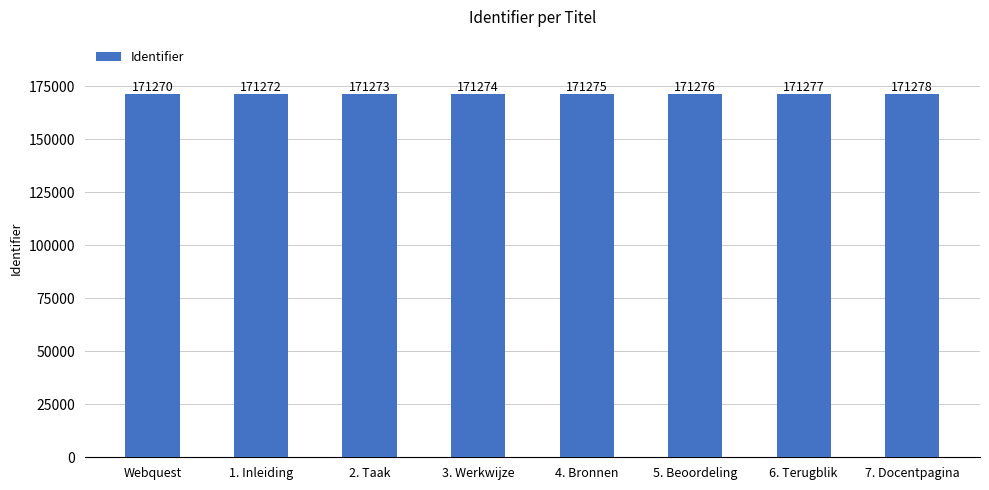

What is the average value?

171274